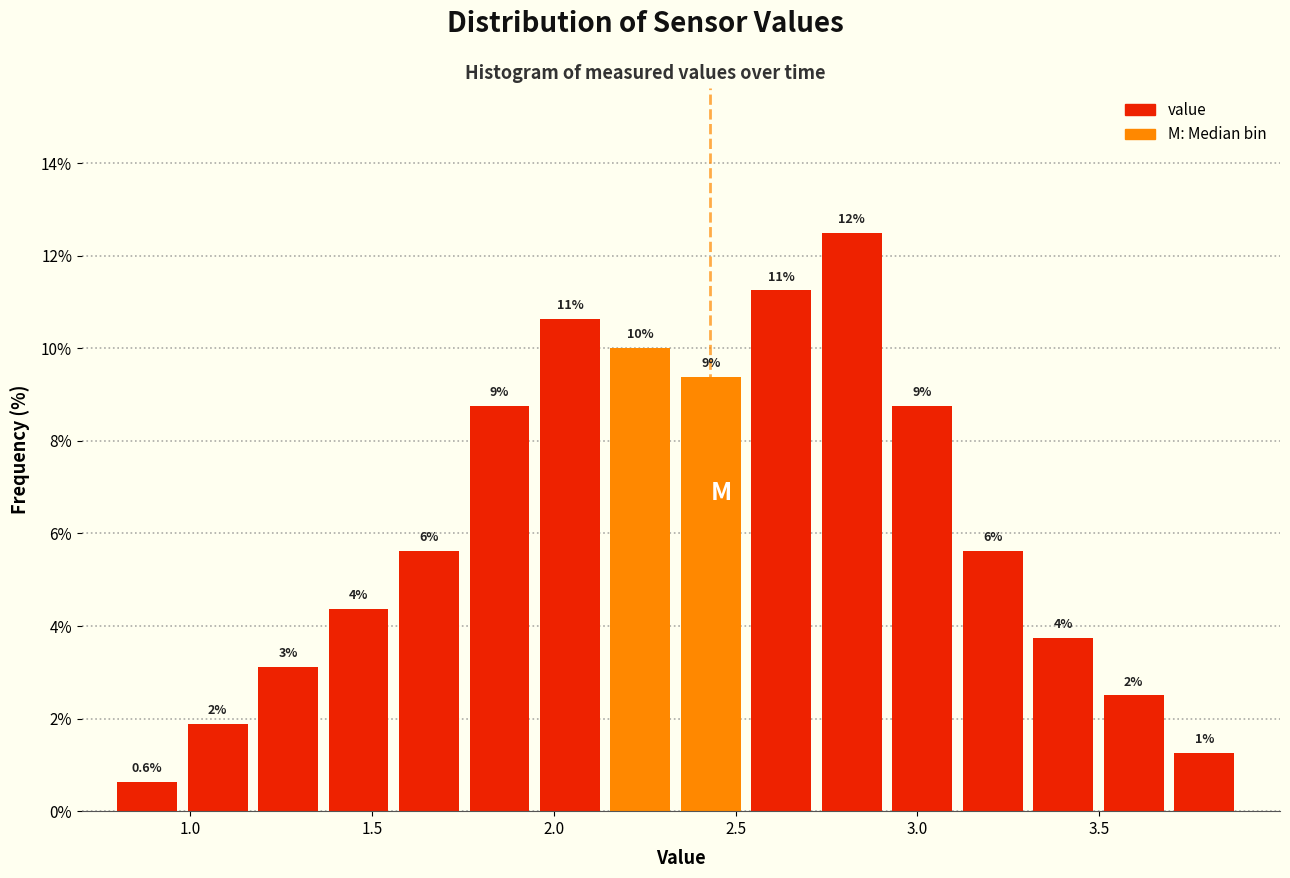

Around what value on the x-axis is the tallest bar? Give the approximate position of its centre, as read against the axis.

2.80